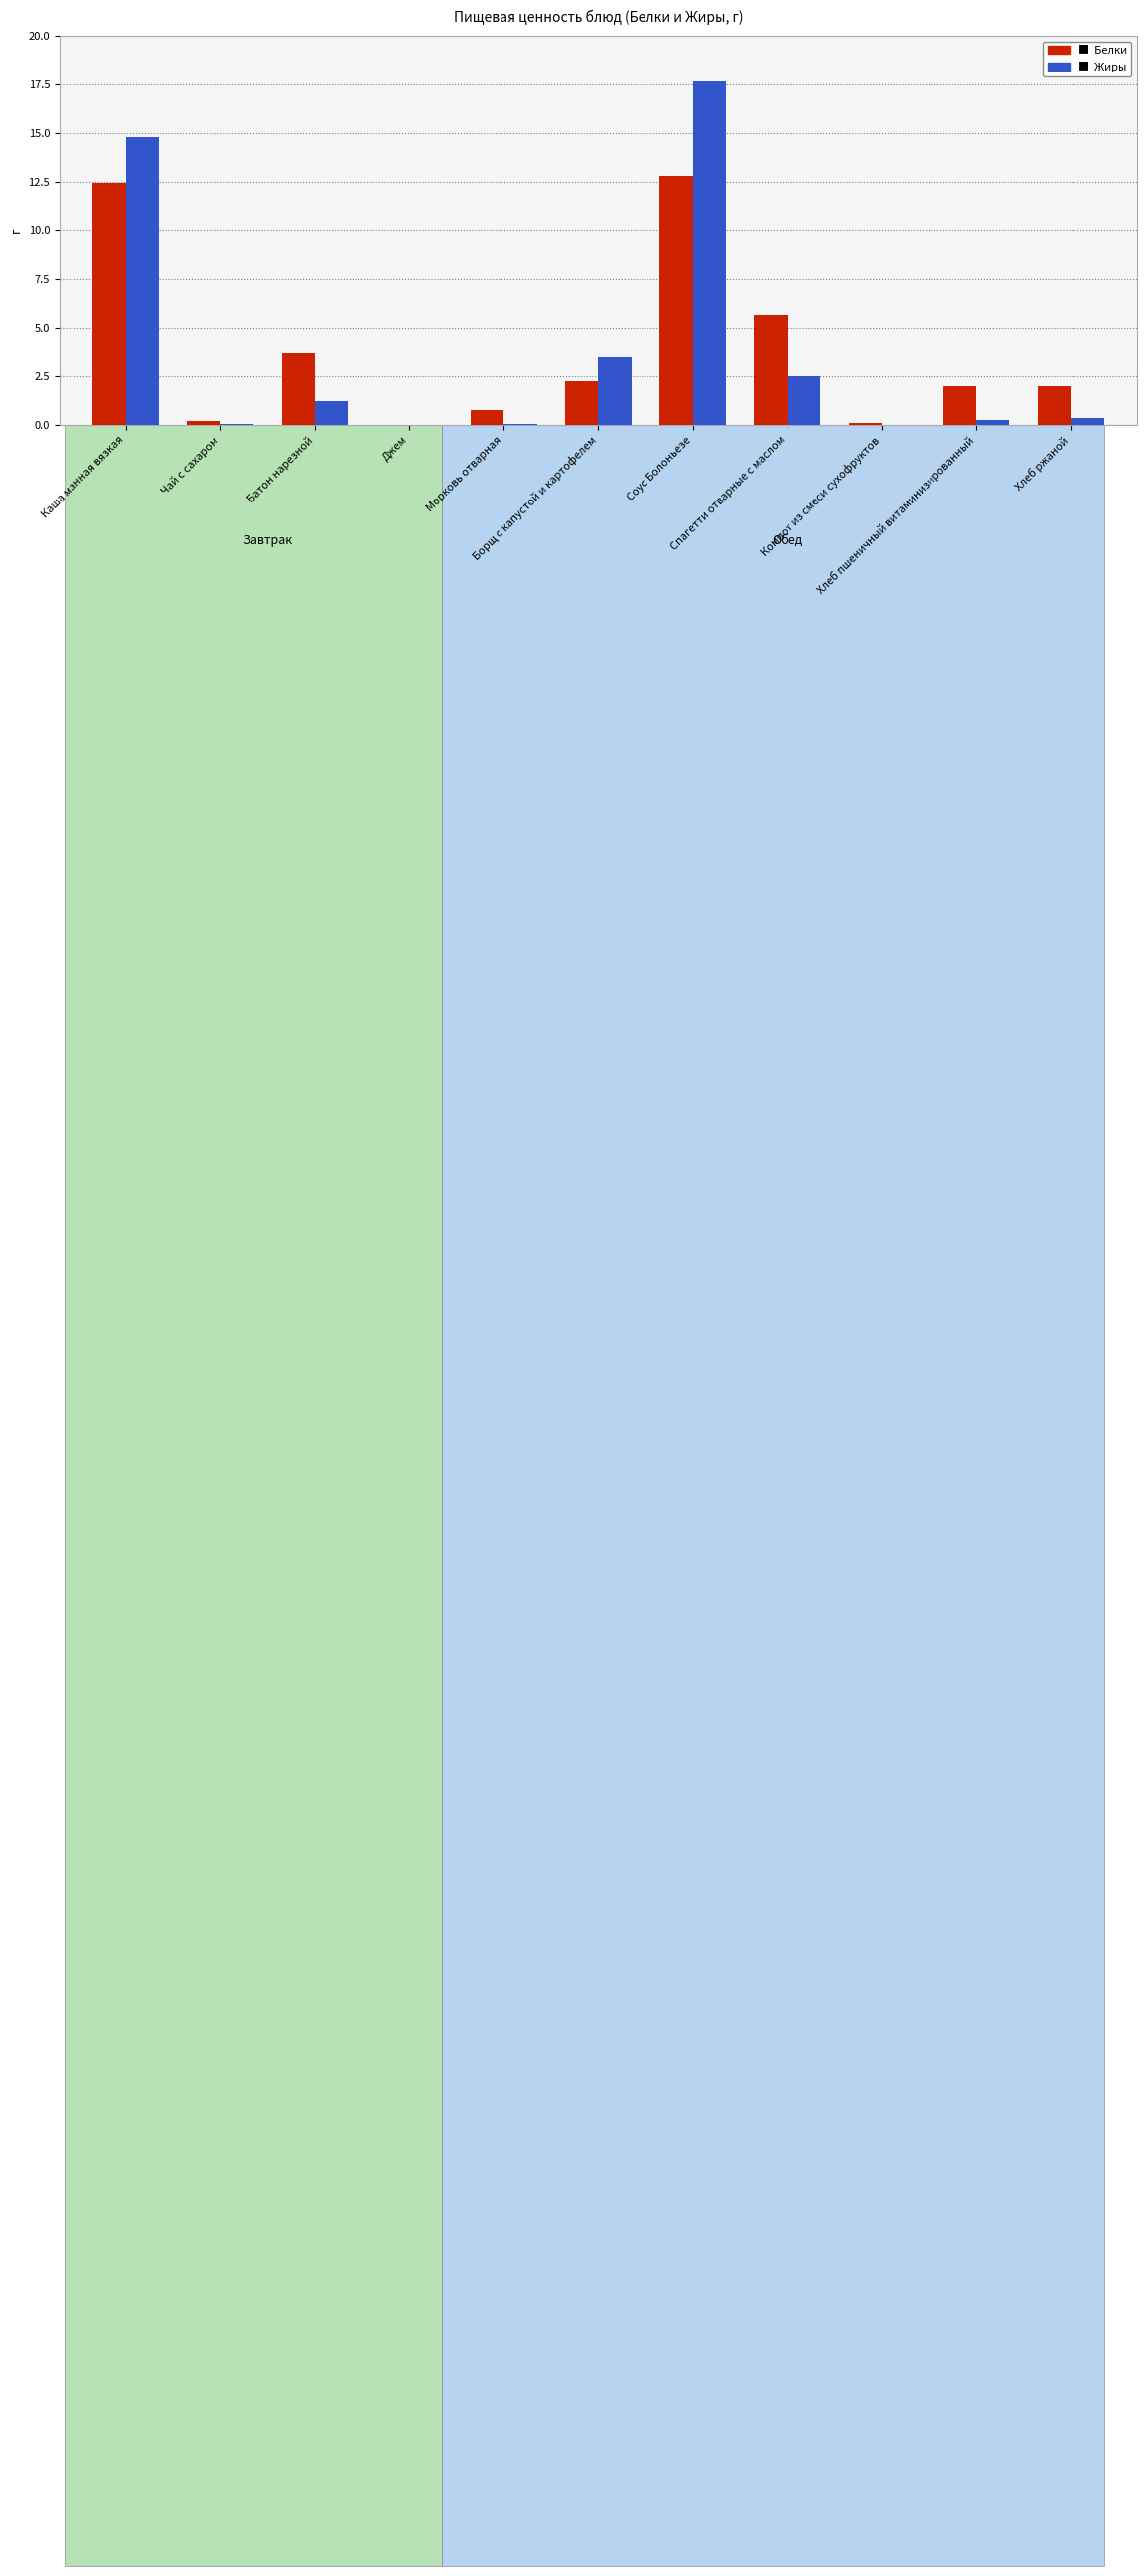

Which label corresponds to the smallest value in the chart?

Джем